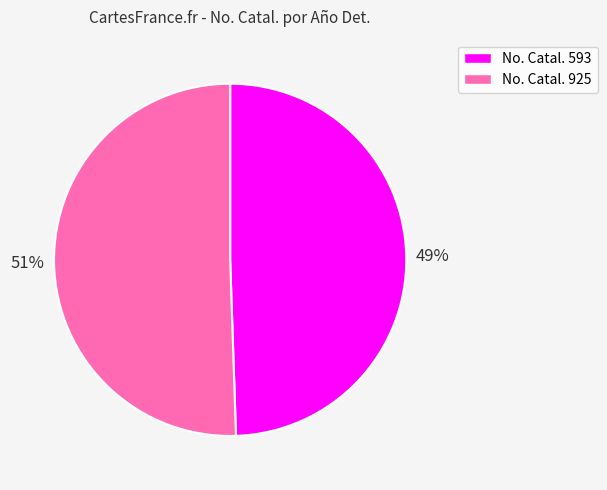

To the nearest percent, what is the average slice percentage?

50%